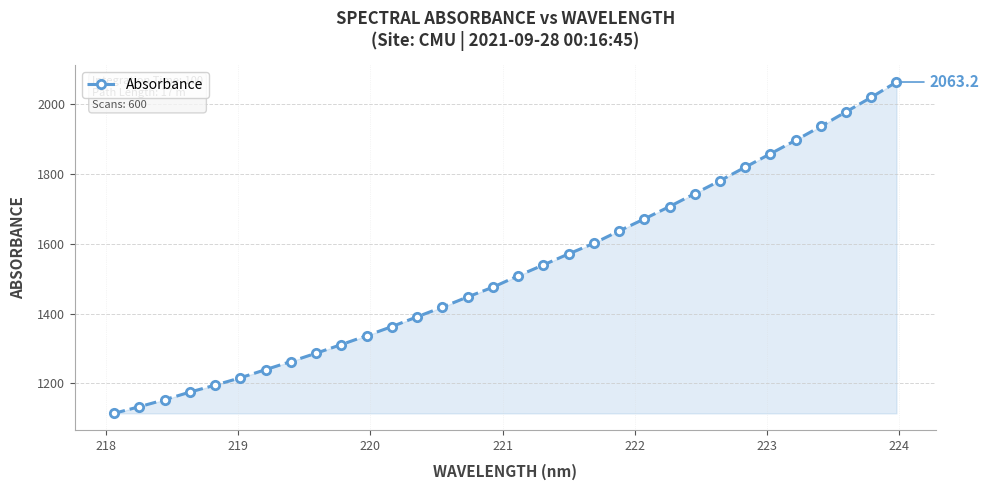

What is the difference between the second highest and second lowest values?

886.0